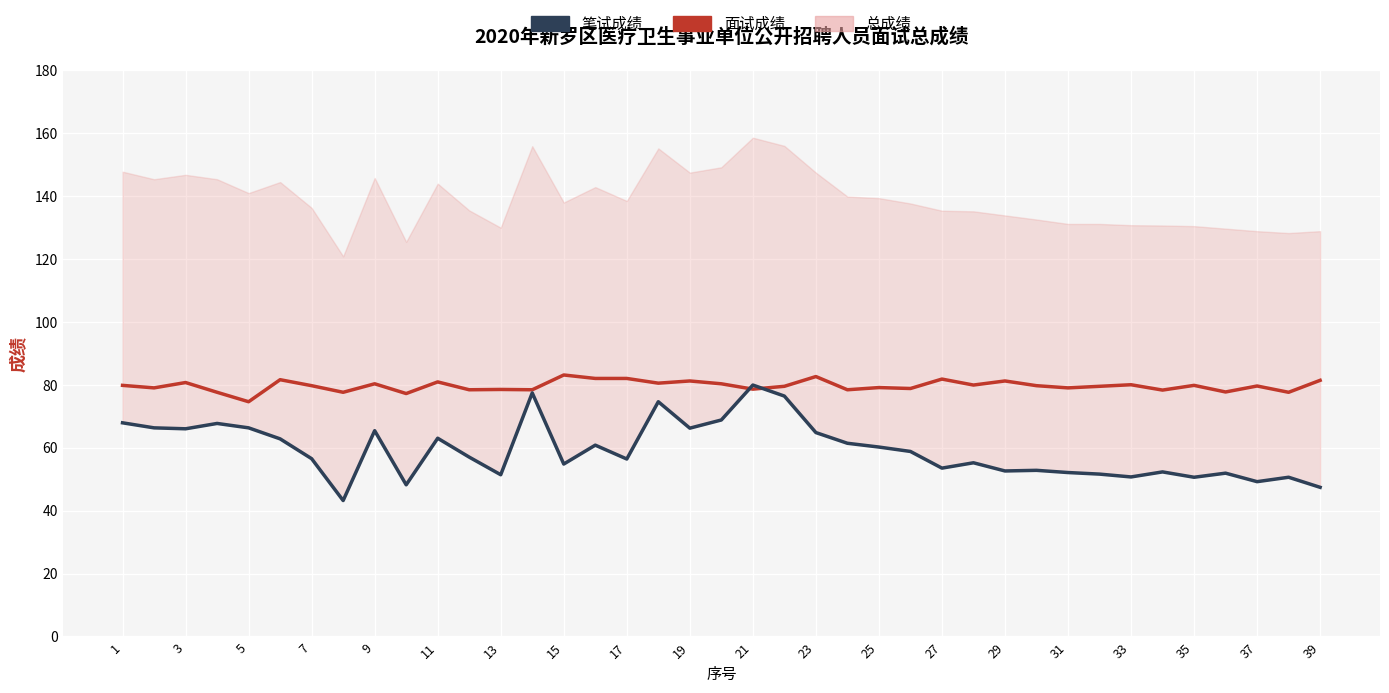

What is the sum of all 笔试成绩 values?

2312.7